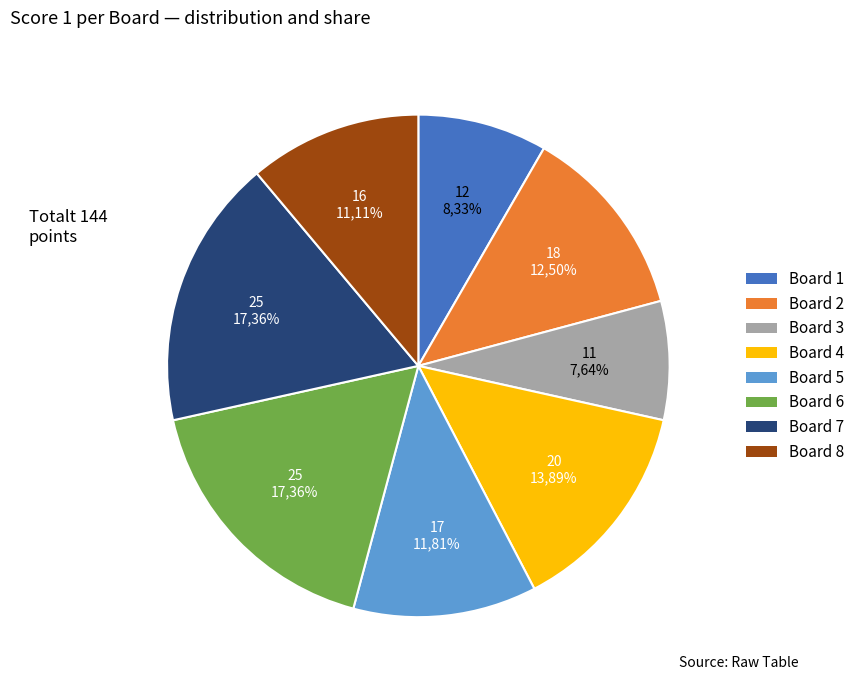

Rank the categories by value from lowest to highest.

3, 1, 8, 5, 2, 4, 6, 7